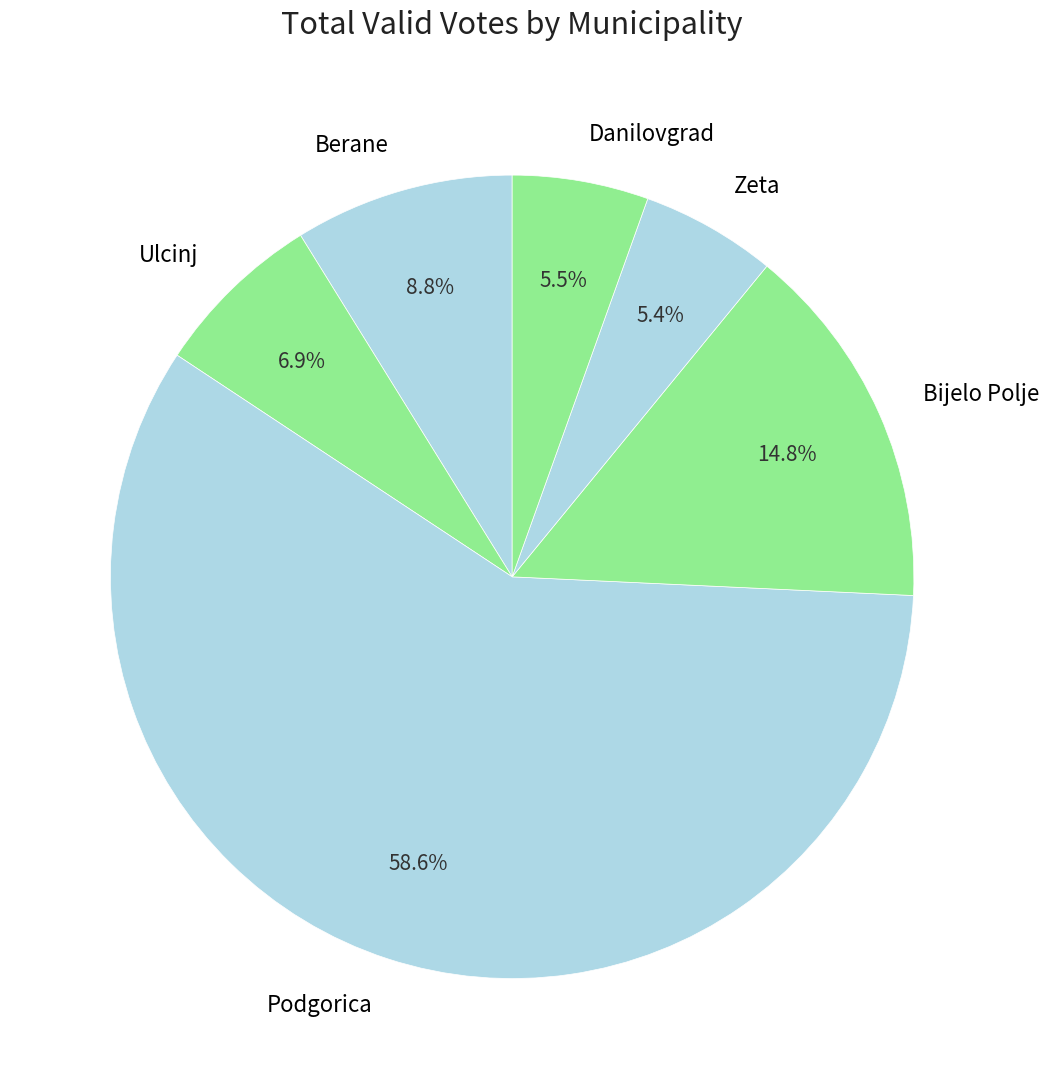

Is Podgorica the majority of the pie?

Yes